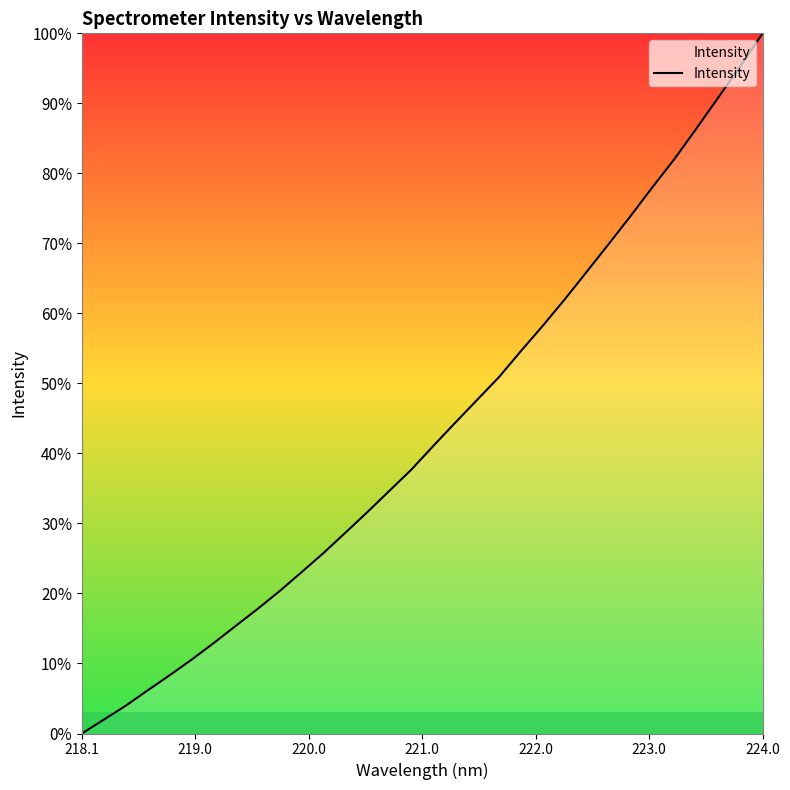

What is the greatest value displayed?

100.0